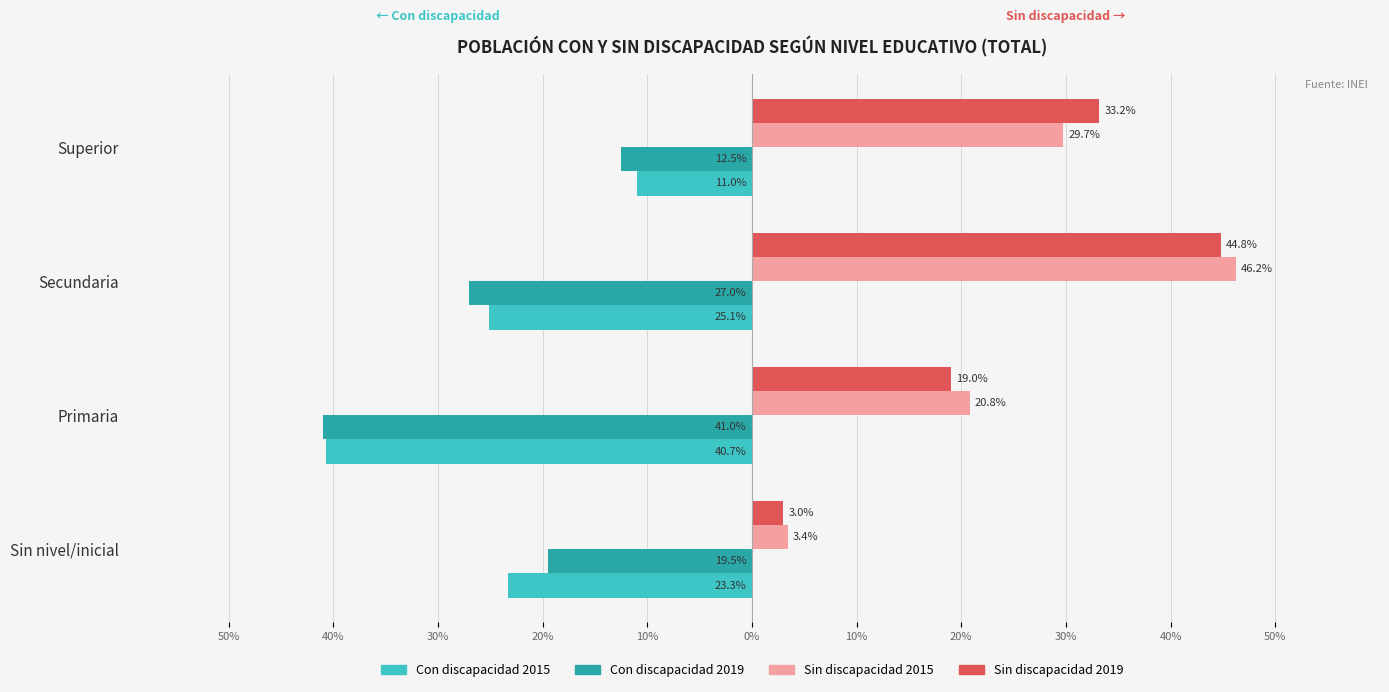

How many data points in Sin discapacidad 2019 are above 33?

2